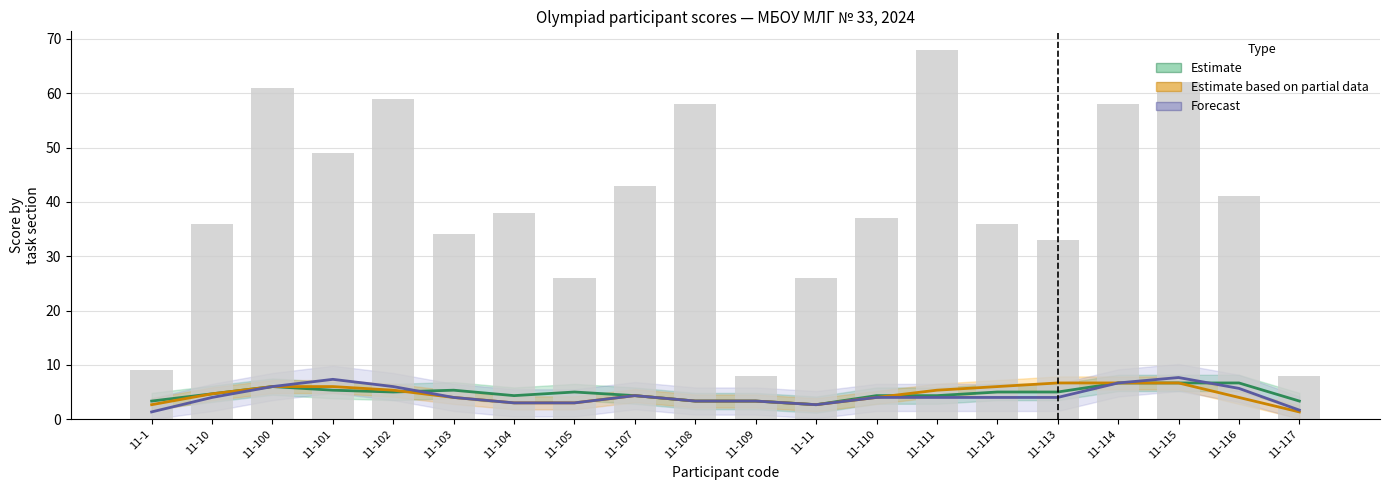

What is the maximum value shown in the chart?

68